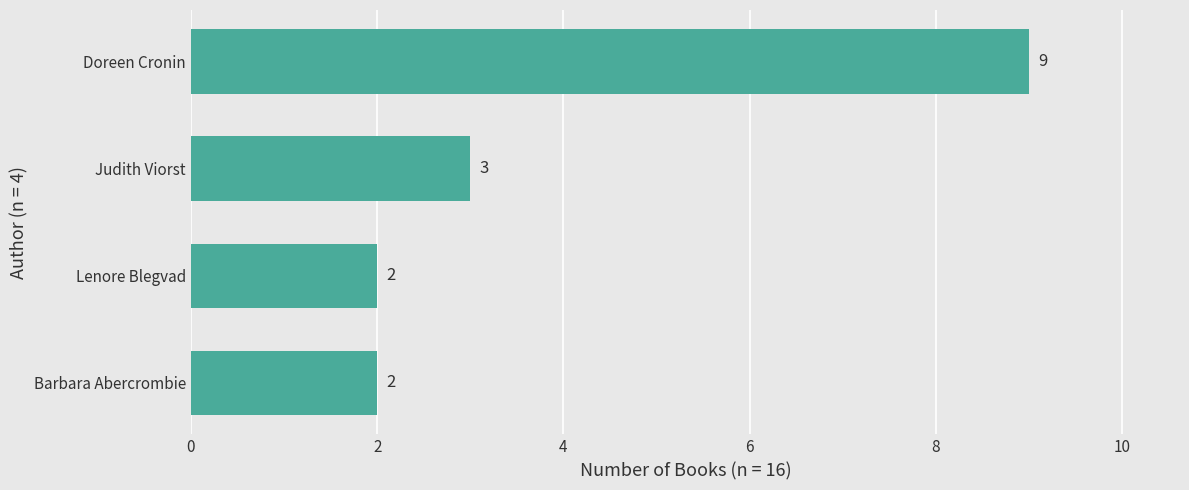

Which has a higher value, Lenore Blegvad or Judith Viorst?

Judith Viorst